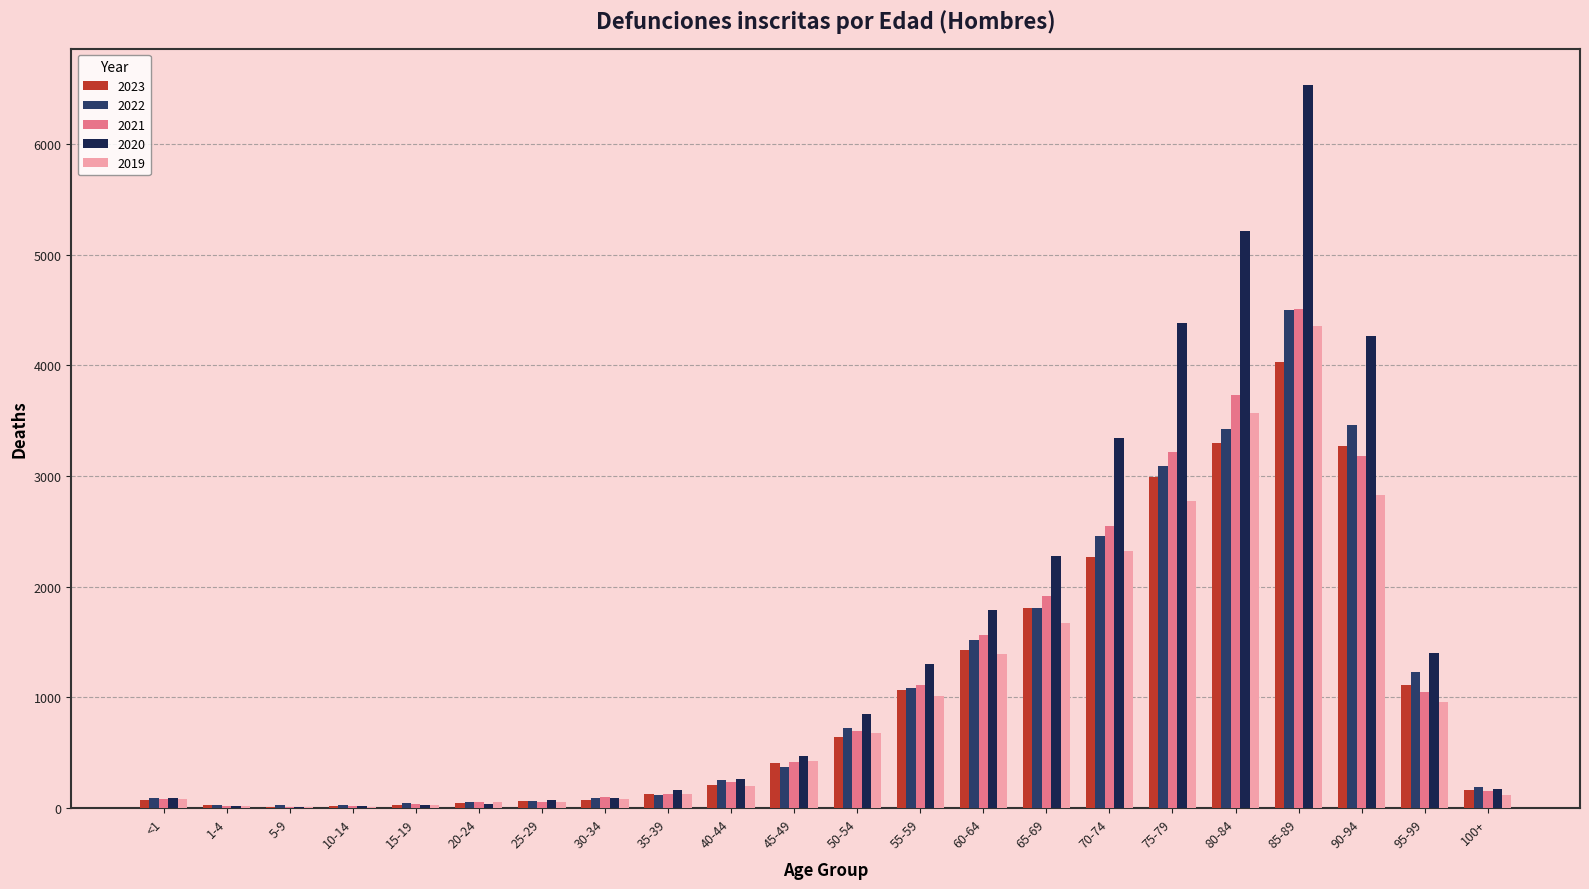

What is the maximum value for 2023?

4028